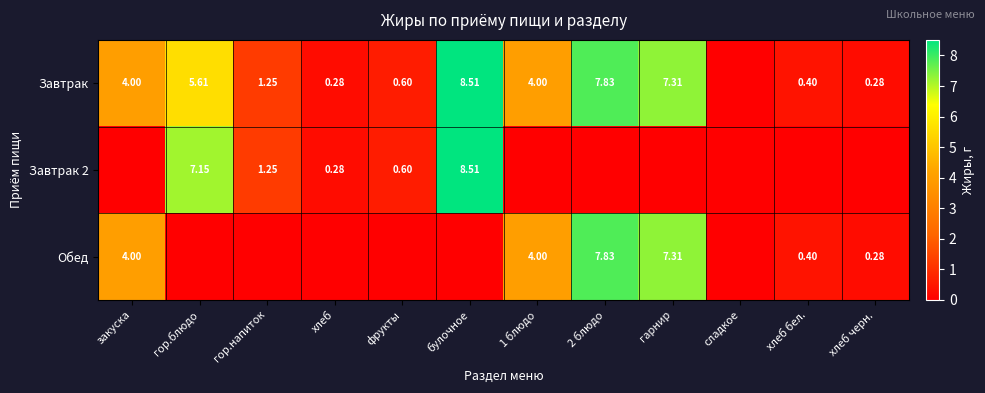

At which category does the chart reach its peak across all series?

булочное